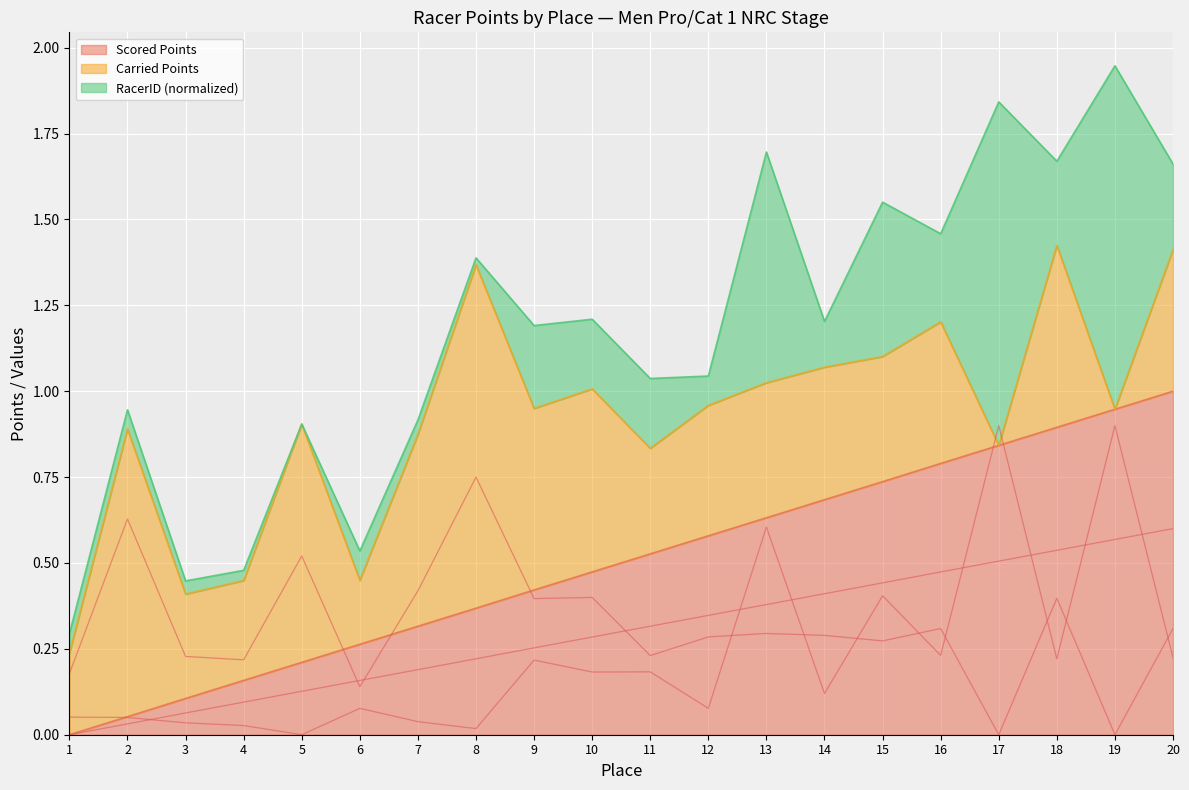

The Scored Points series shows 0.2 at 3. True or false?

False